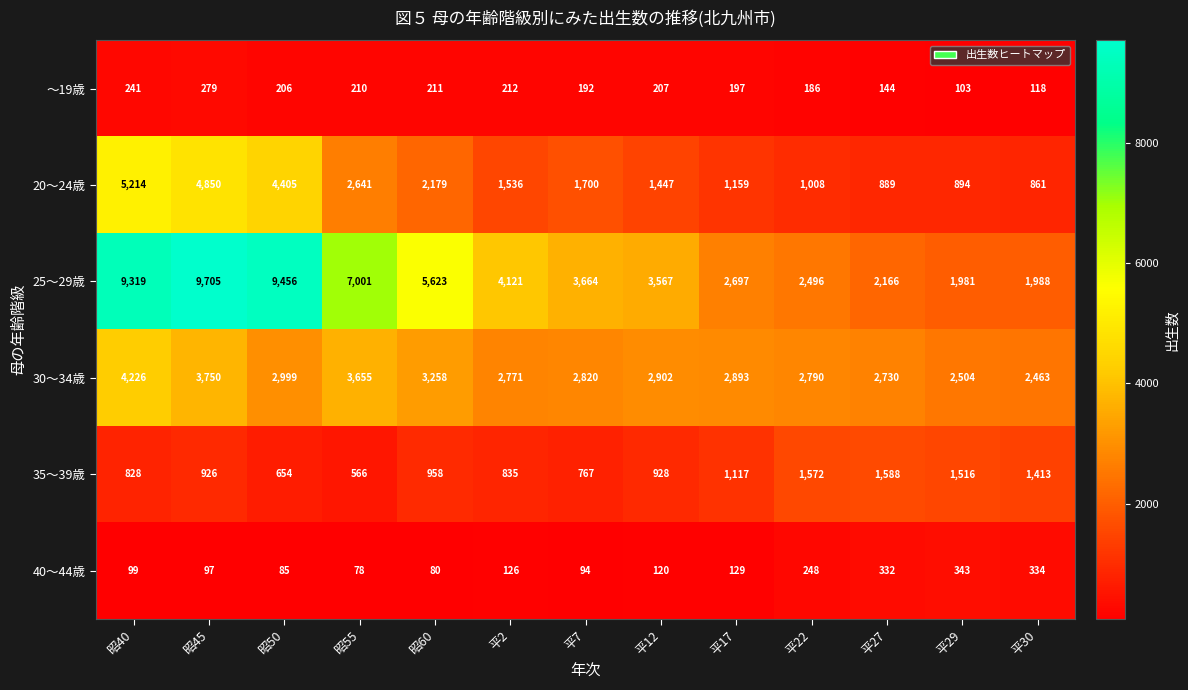

Count the number of categories in the chart.

13